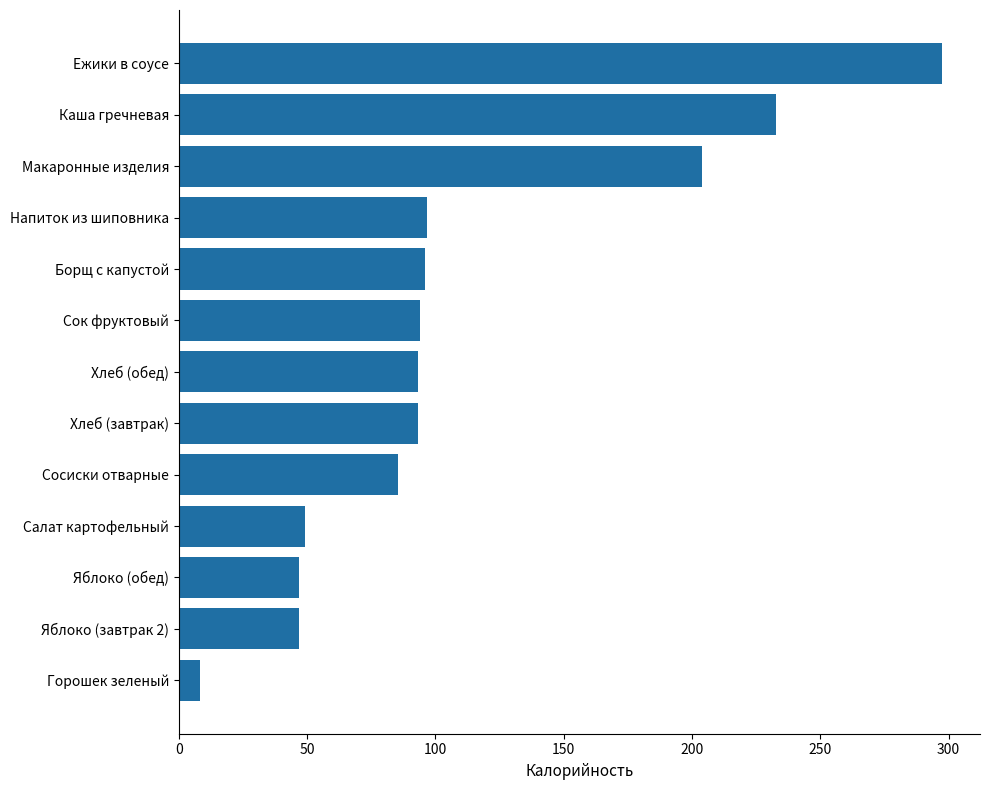

What is the smallest value displayed?

8.2